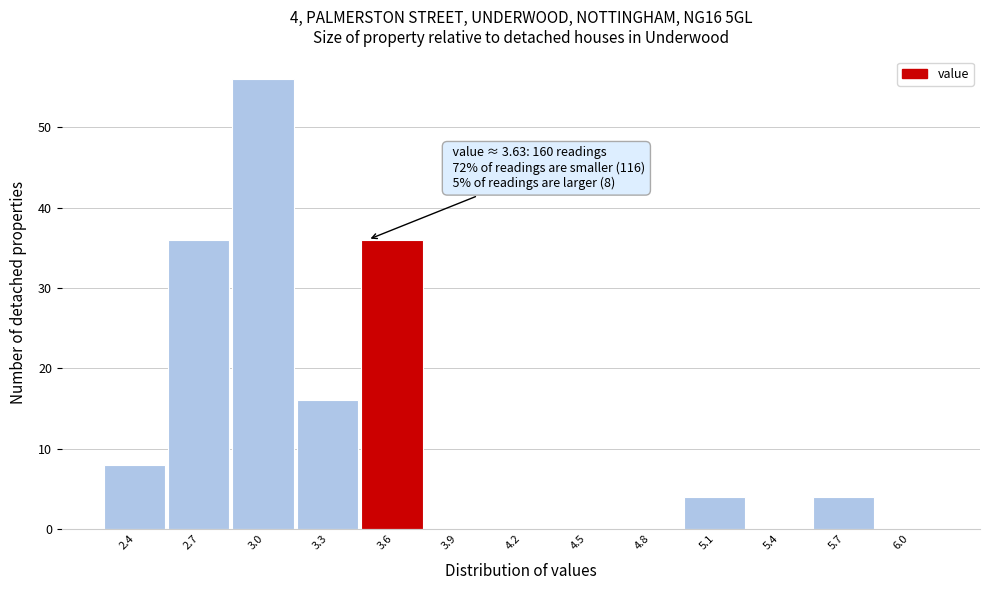

Reading right to left, transcribe all the data shown in this chart.

6.0=0	5.7=4	5.4=0	5.1=4	4.8=0	4.5=0	4.2=0	3.9=0	3.6=36	3.3=16	3.0=56	2.7=36	2.4=8